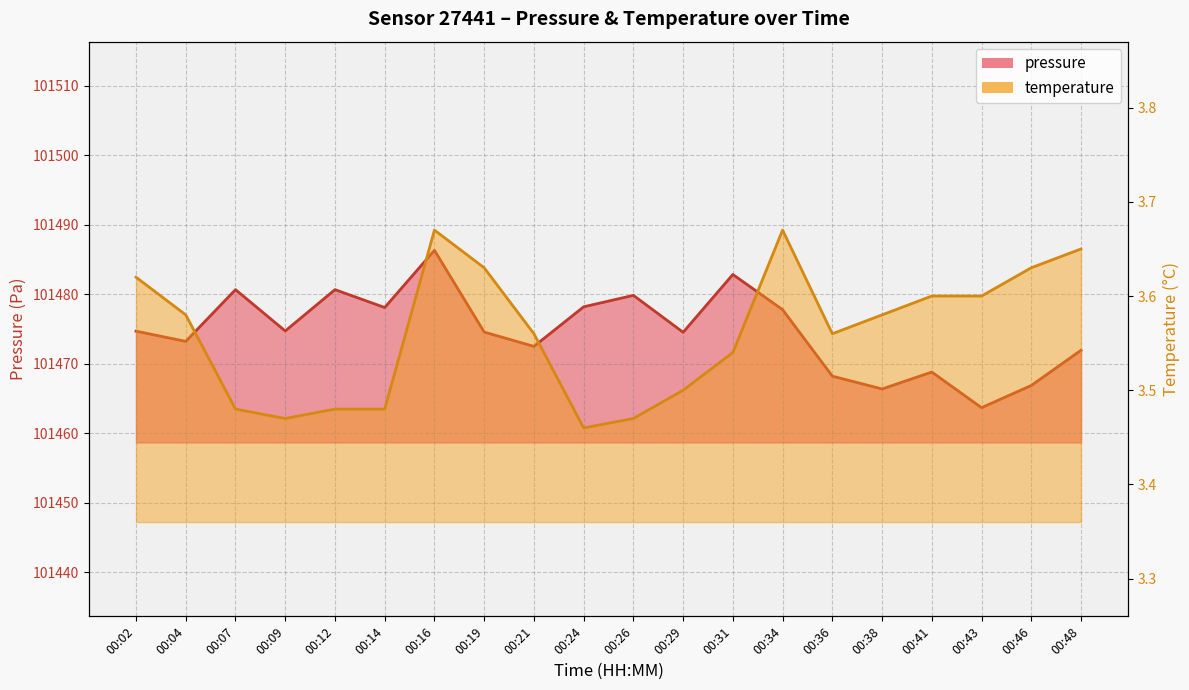

What is the value of the pressure point at the 11th from the left?

101479.8